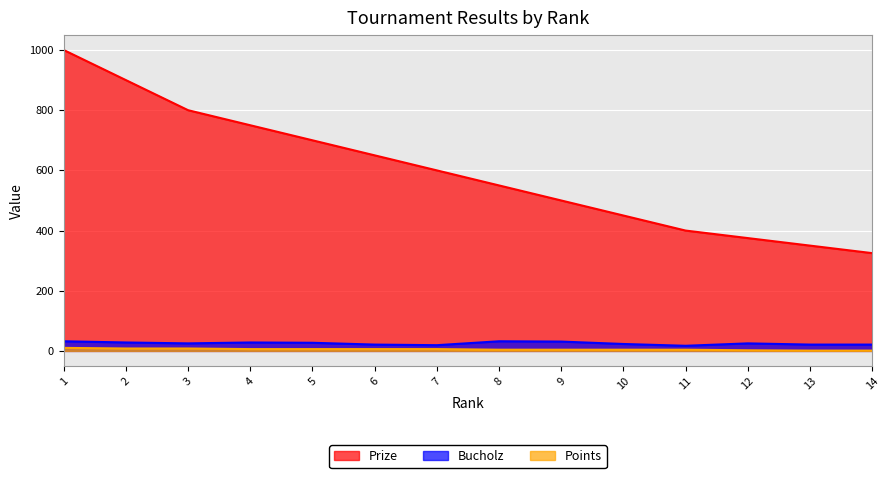

Reading left to right, transcribe all the data shown in this chart.

Prize: 1000	900	800	750	700	650	600	550	500	450	400	375	350	325
Bucholz: 32	28	25	28	27	21	19	32	31	23	17	25	21	21
Points: 10	8	8	6	6	6	6	4	4	4	4	2	1	1